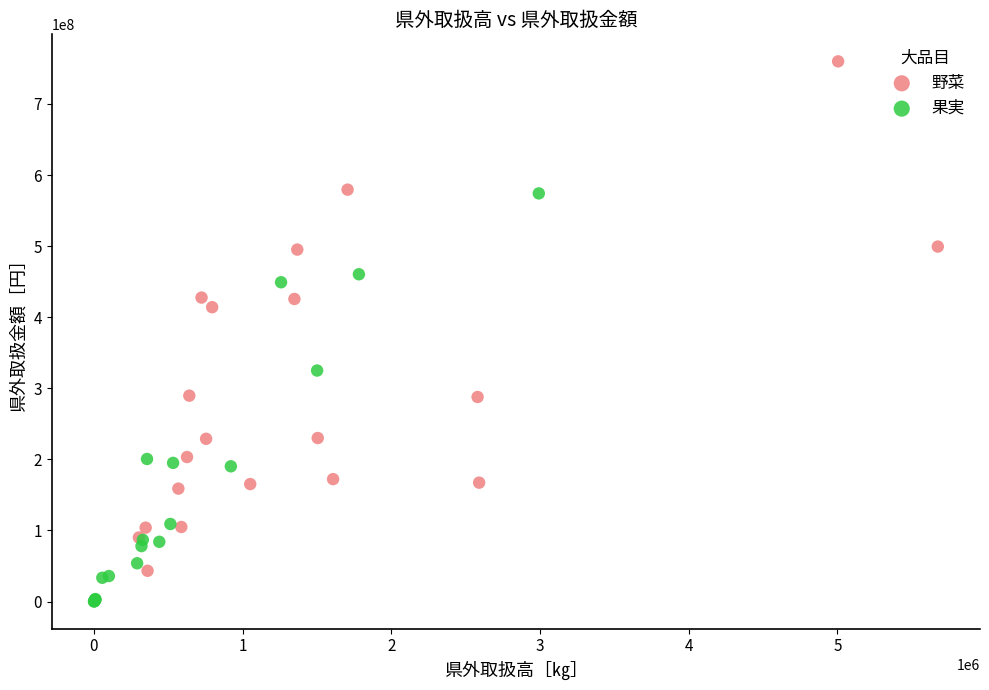

Which series has the widest spread of Y values?

野菜